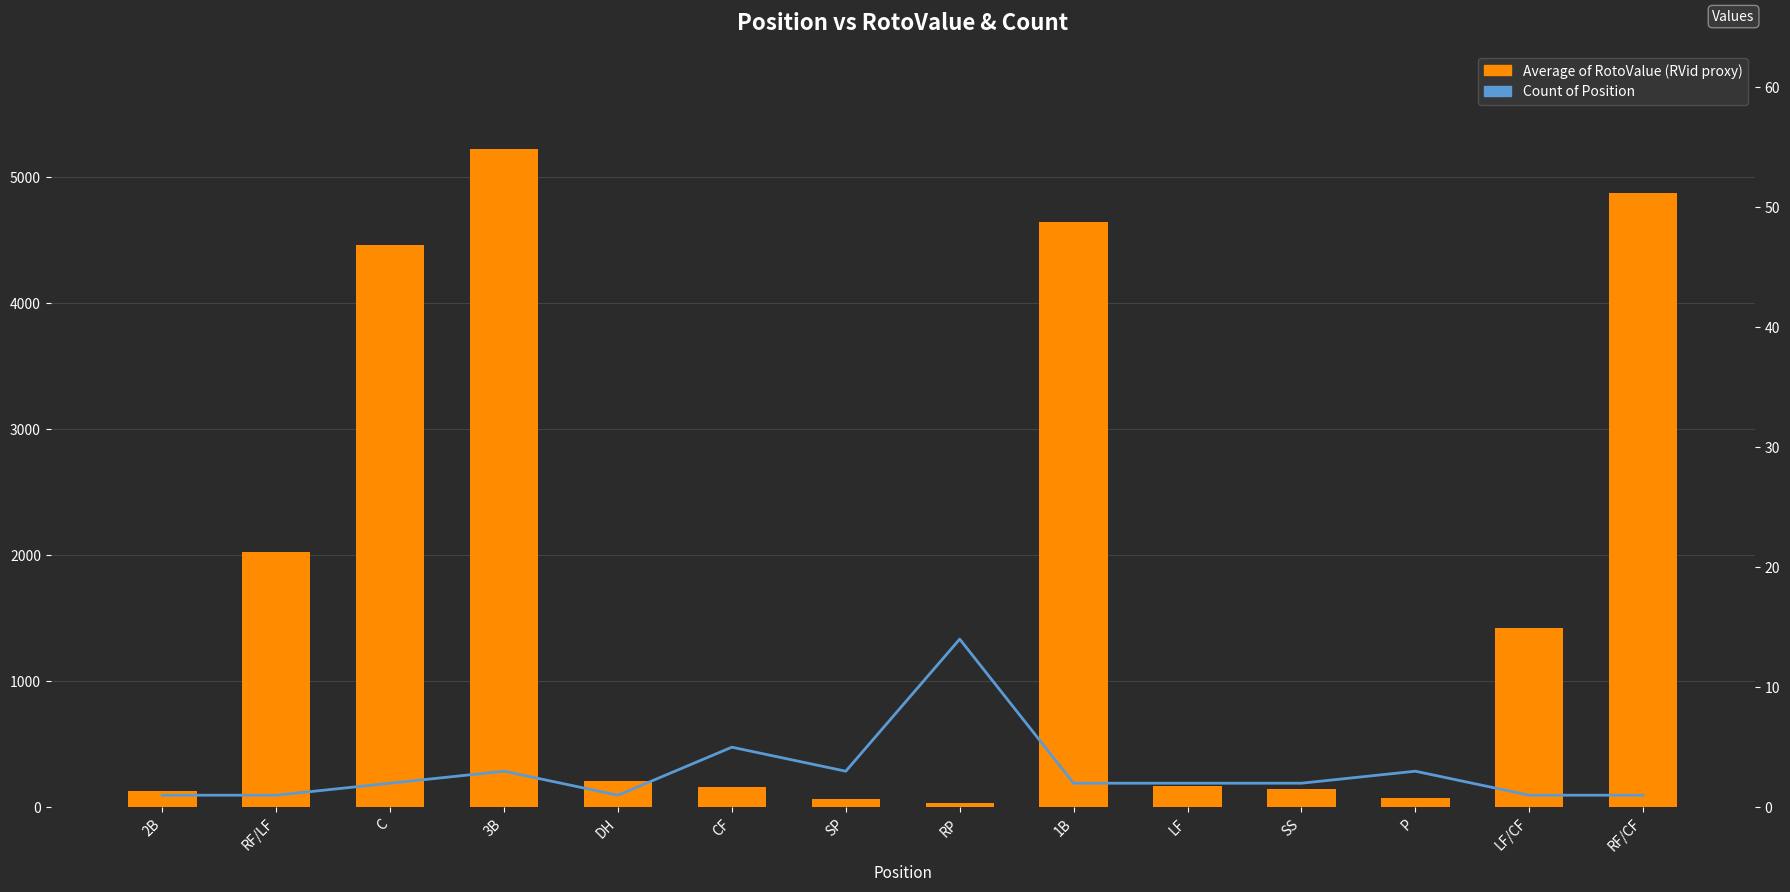

At how many categories does at least one series exceed 3581?

4